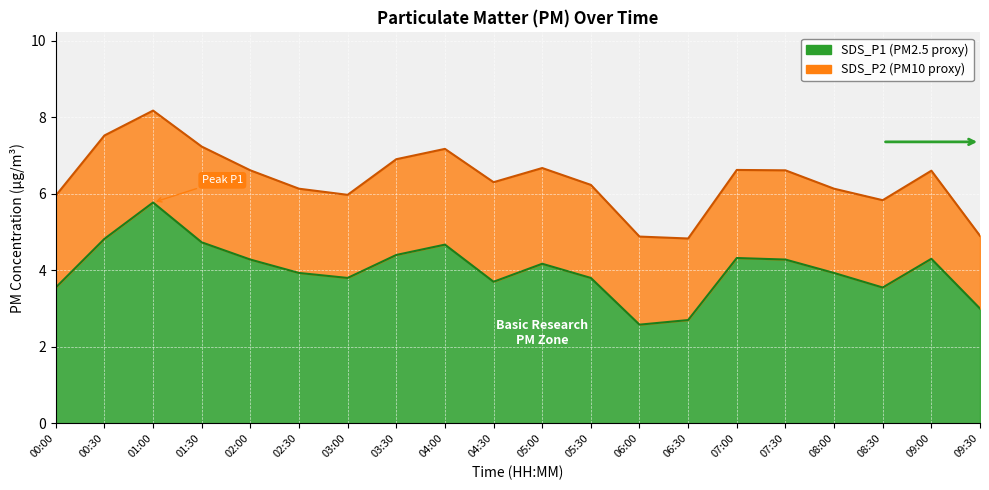

The chart shows a value of 3.9 at 08:00. True or false?

True